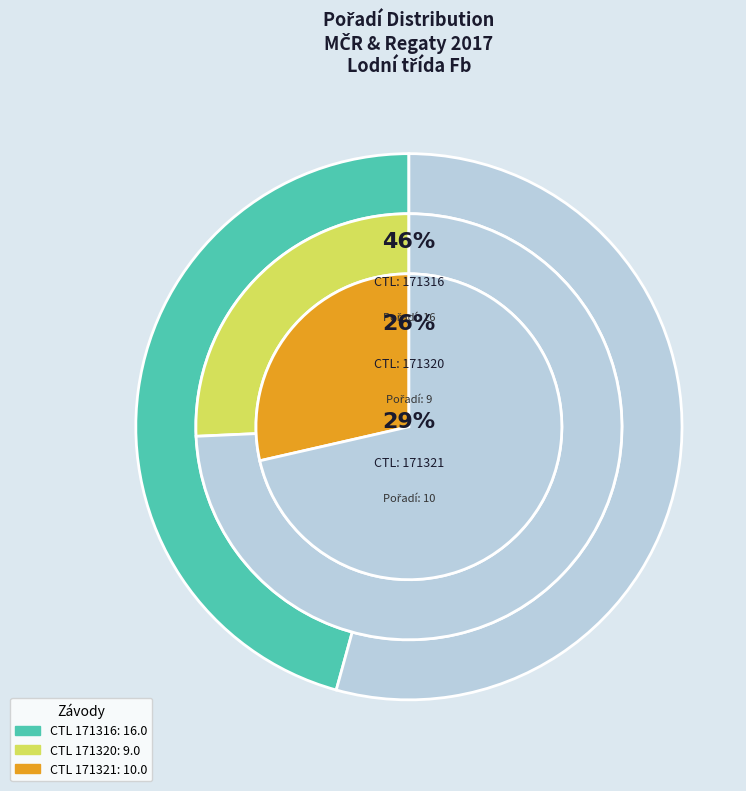

What percentage is the 171316 slice, to the nearest percent?

46%